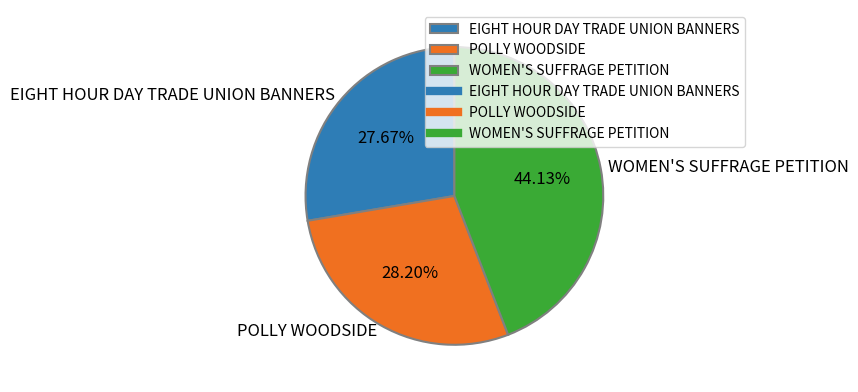

Which category has the biggest portion of the pie?

WOMEN'S SUFFRAGE PETITION